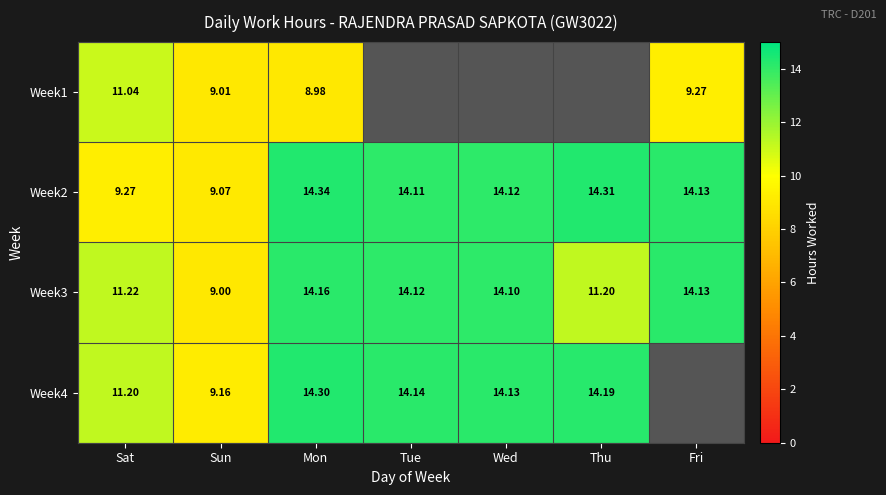

Is the value of Week1 at Fri greater than the value of Week3 at Sun?

Yes